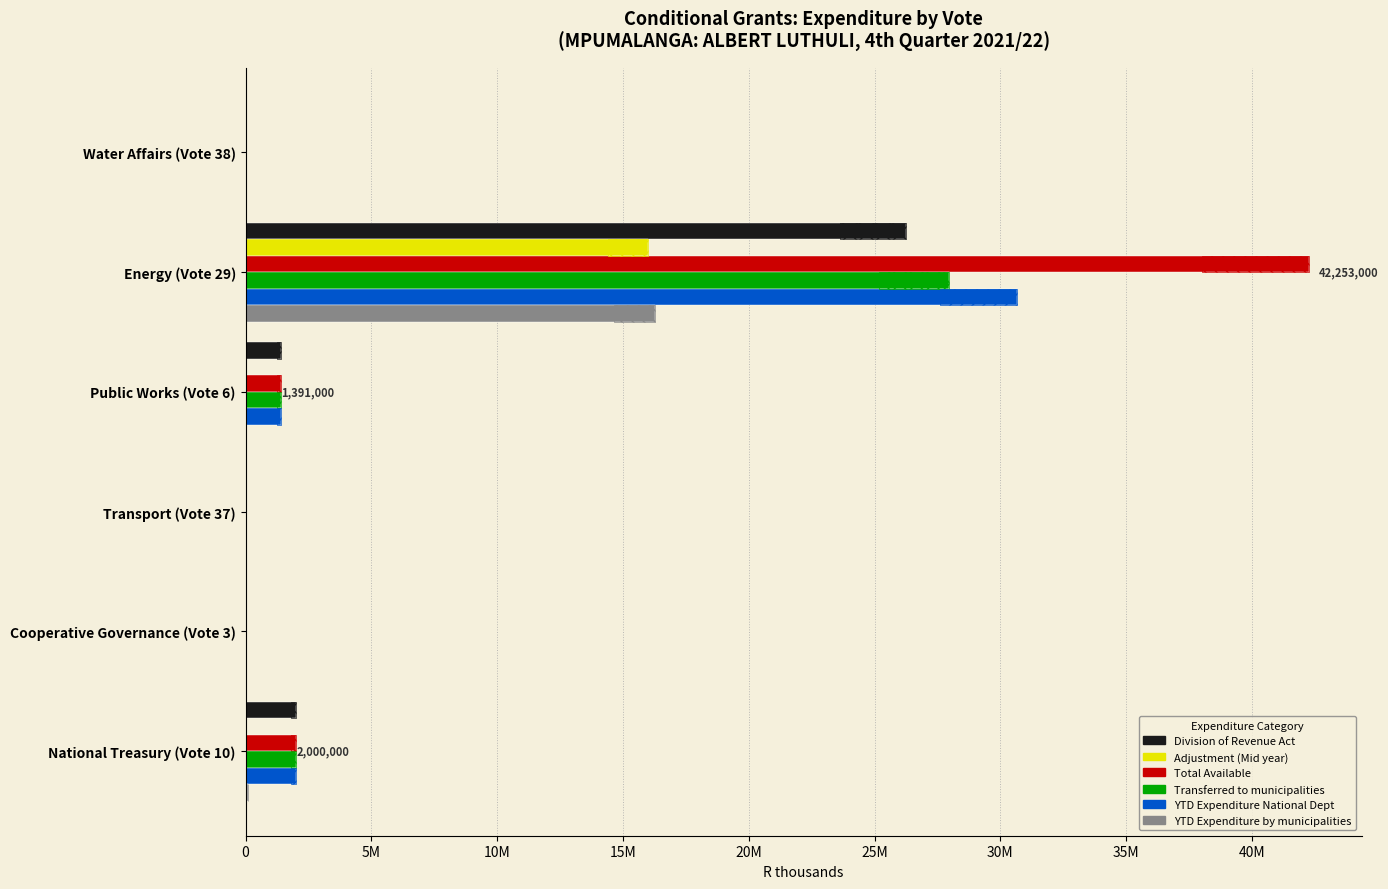

At how many categories does at least one series exceed 7266793?

1